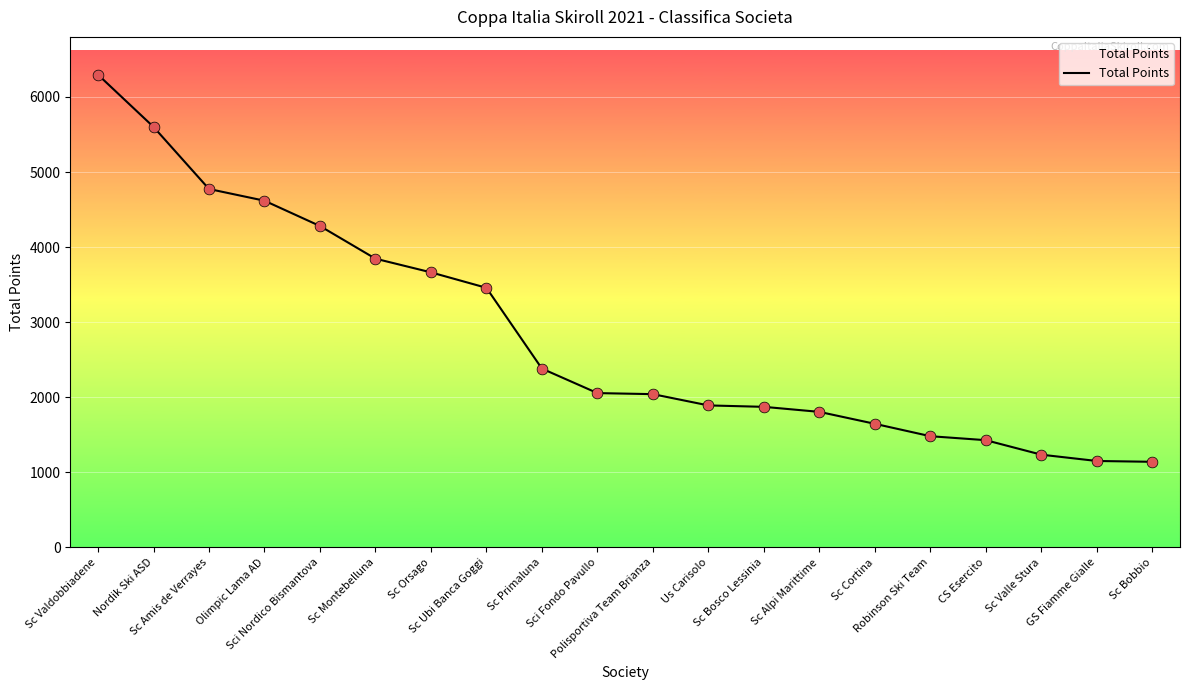

Between Sc Amis de Verrayes and Sc Valdobbiadene, which is larger?

Sc Valdobbiadene